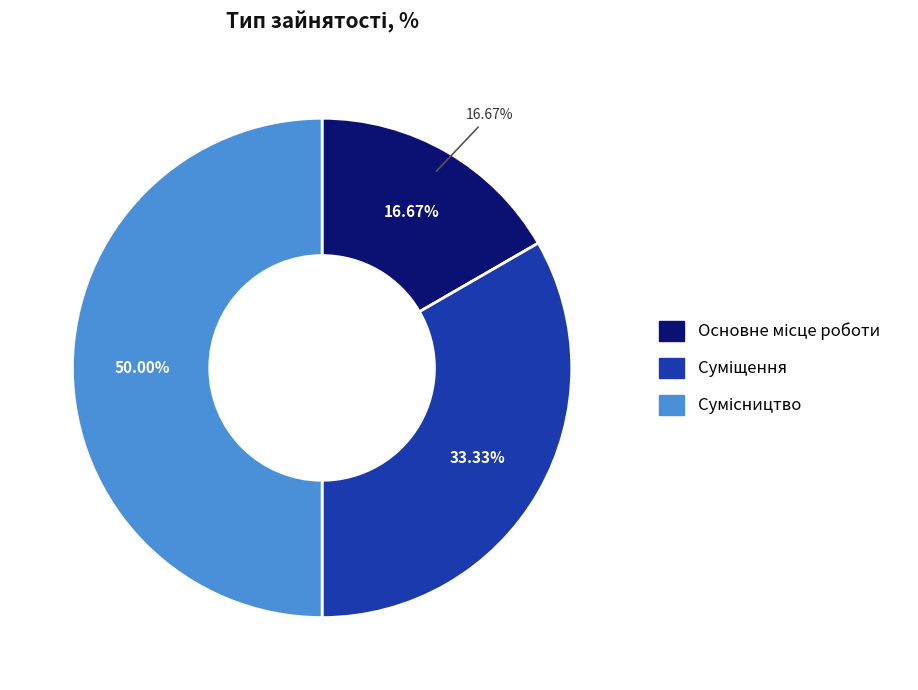

Rank the categories by value from highest to lowest.

Сумісництво, Суміщення, Основне місце роботи